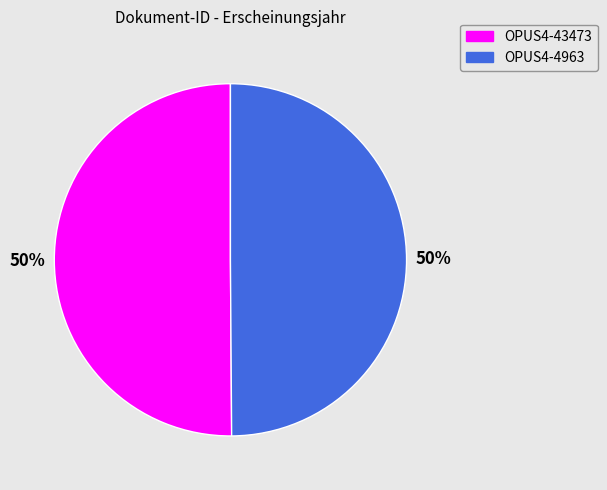

Do OPUS4-43473 and OPUS4-4963 together represent more than half of the pie?

Yes